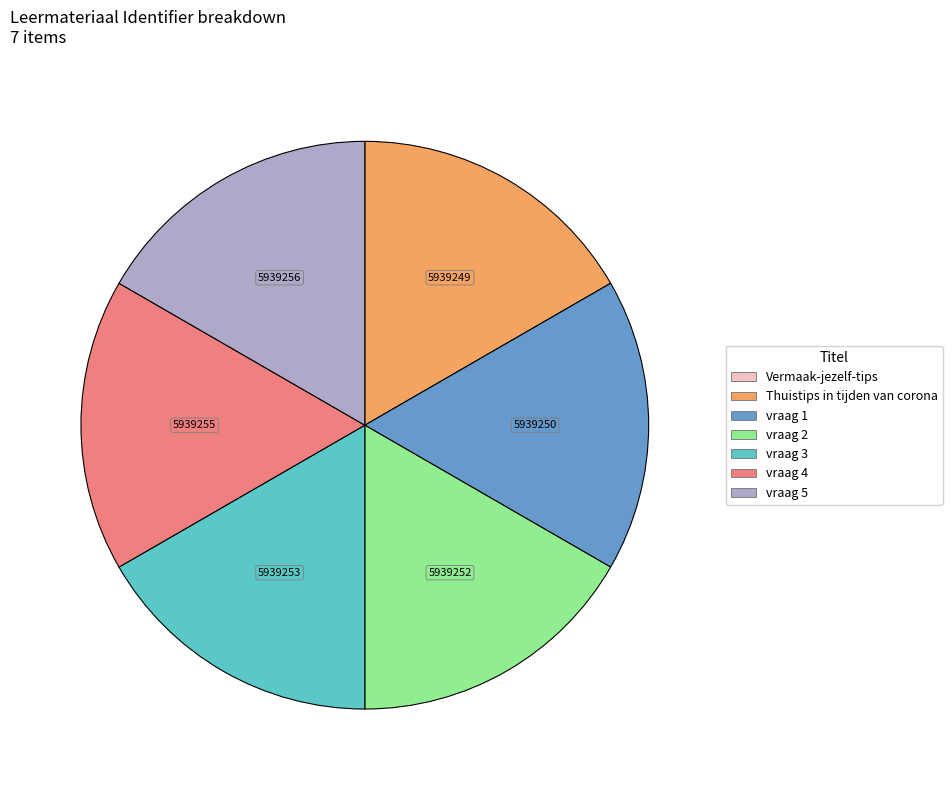

Is it true that vraag 5 is 17% of the pie?

True